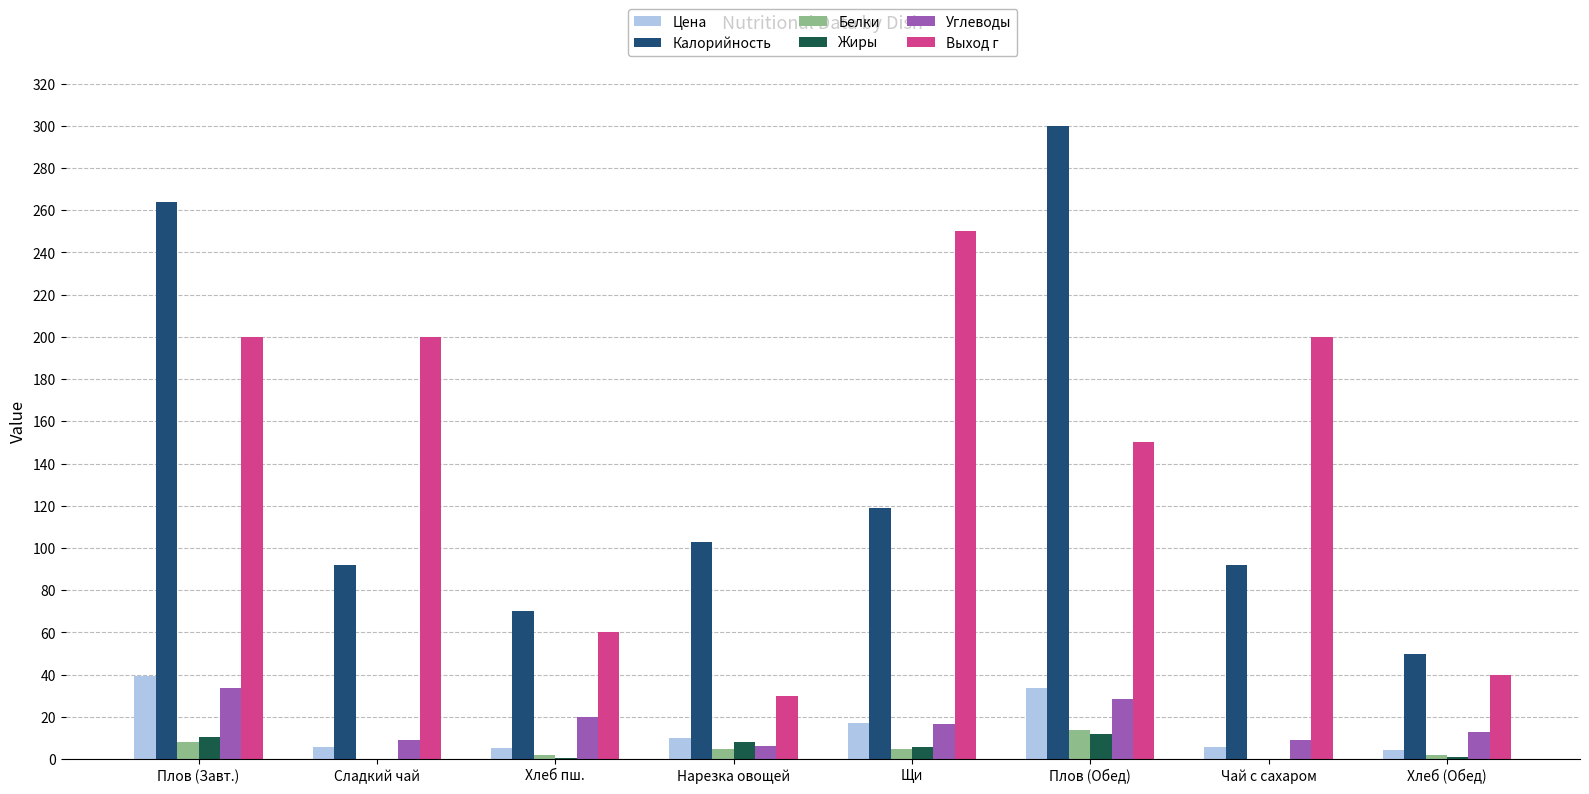

Which series has the largest range (max minus min)?

Калорийность